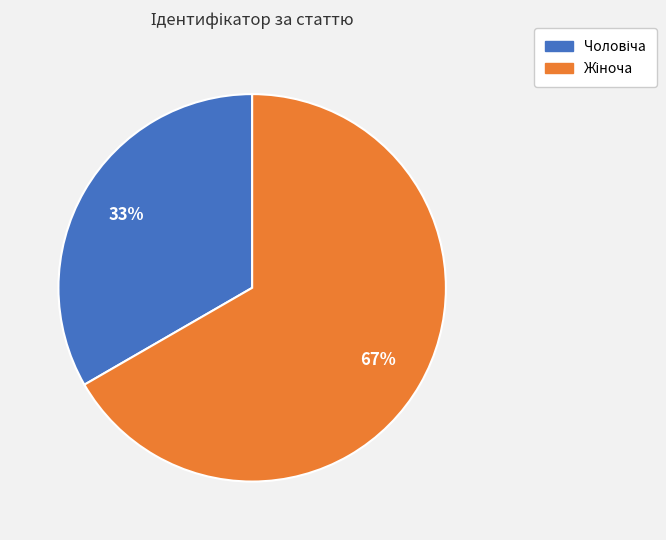

How many segments does this pie chart have?

2